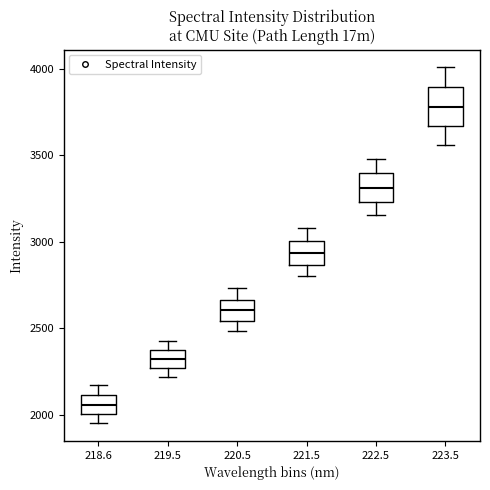

Where is the upper edge of the box at x = 222.5 on the y-axis? The values are not printed on the chart, so give them approximately, as read against the axis.

3400